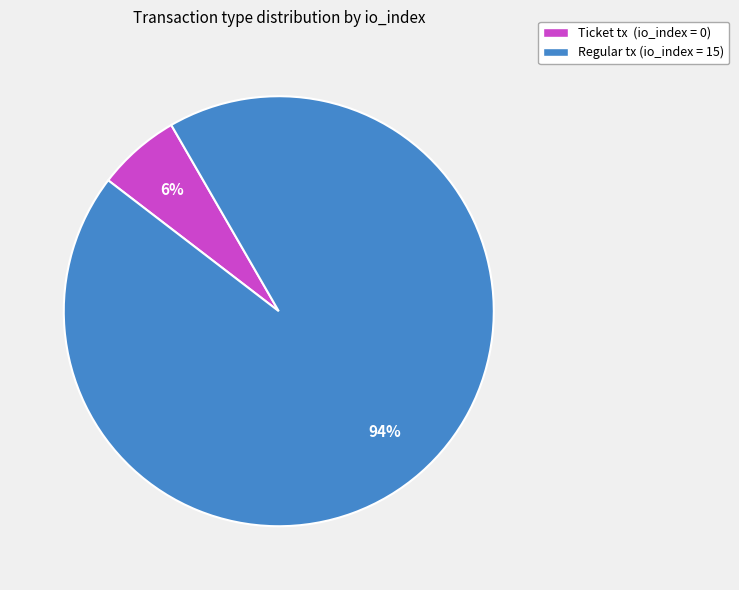

Combined, do Regular tx (io_index = 15) and Ticket tx (io_index = 0) account for over 50%?

Yes